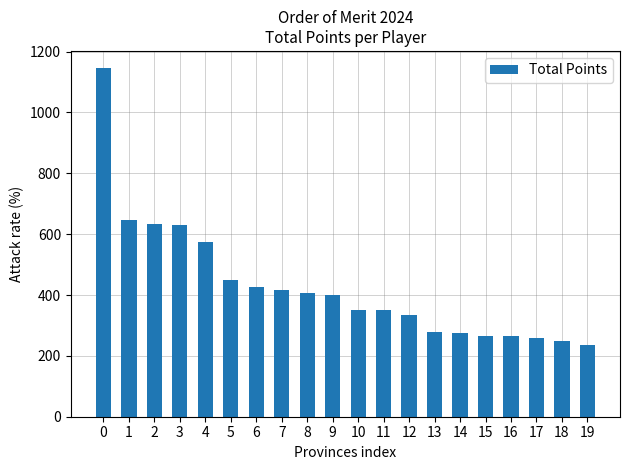

Reading left to right, extract all data points from this chart.

0=1145	1=645	2=635	3=630	4=575	5=450	6=425	7=415	8=405	9=400	10=350	11=350	12=335	13=280	14=275	15=265	16=265	17=260	18=250	19=235